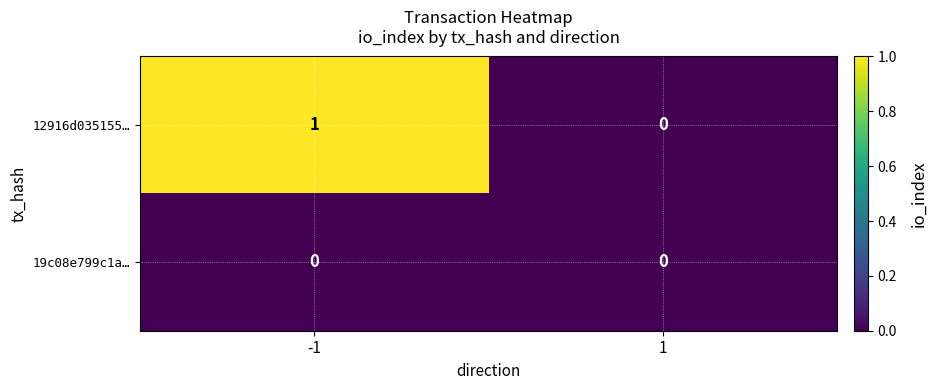

Reading right to left, extract all data points from this chart.

12916d035155…: 1=0	-1=1
19c08e799c1a…: 1=0	-1=0